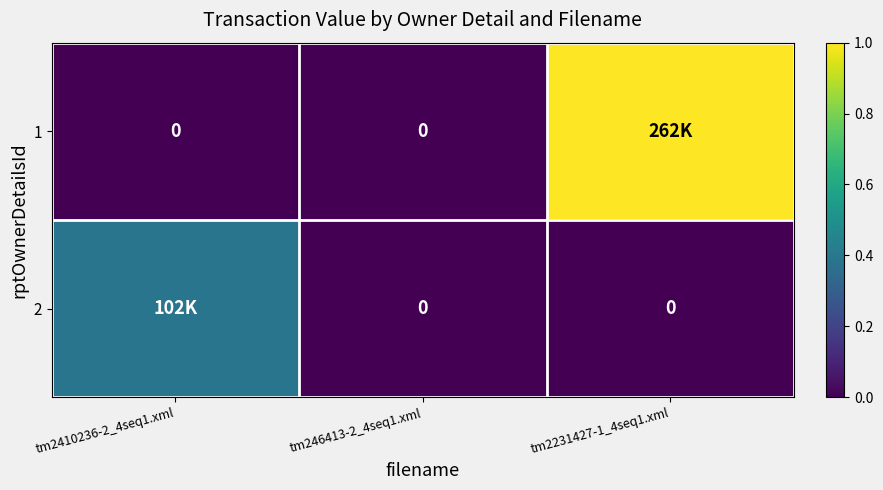

Which category has the highest value in the 1 series?

tm2231427-1_4seq1.xml